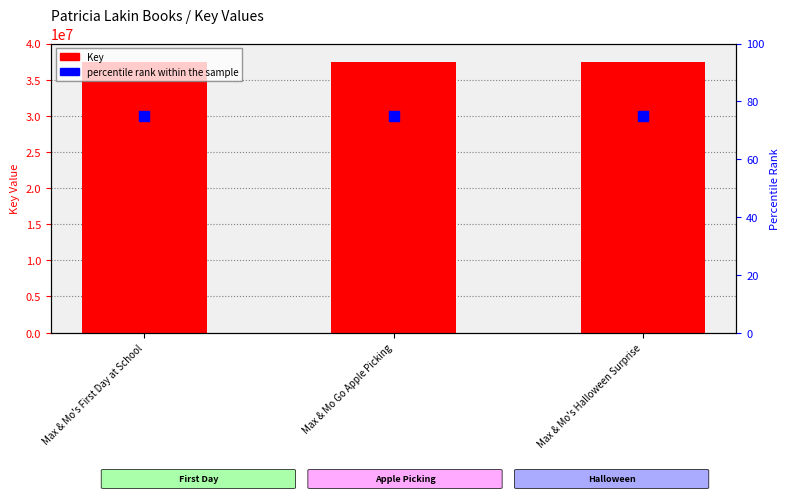

What are all the series names shown in the legend?

Key, percentile rank within the sample